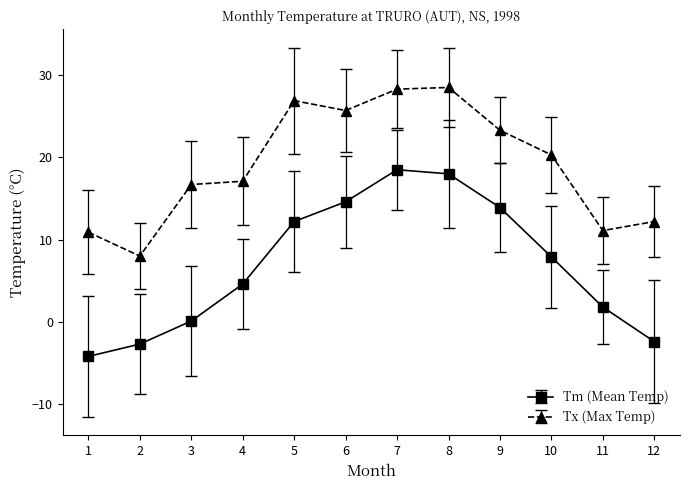

List the series in order of their peak value, lowest first.

Tm (Mean Temp), Tx (Max Temp)